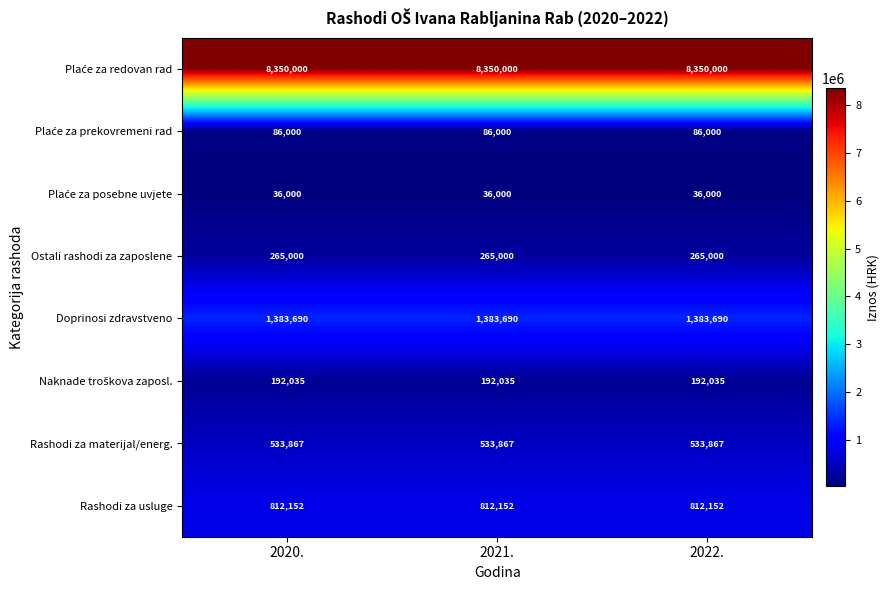

What is the total value across all series at 2022.?

11658744